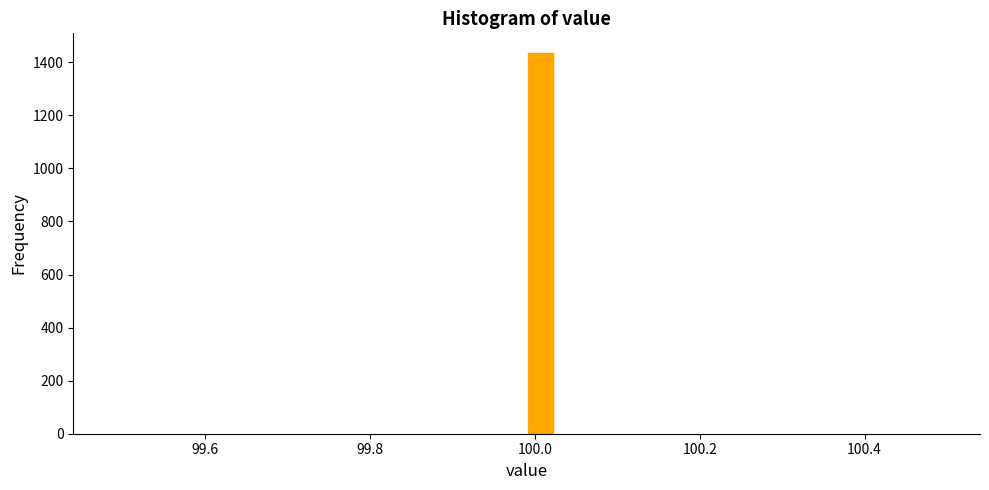

Read against the x-axis, roughly where is the centre of the tallest bar?

100.00